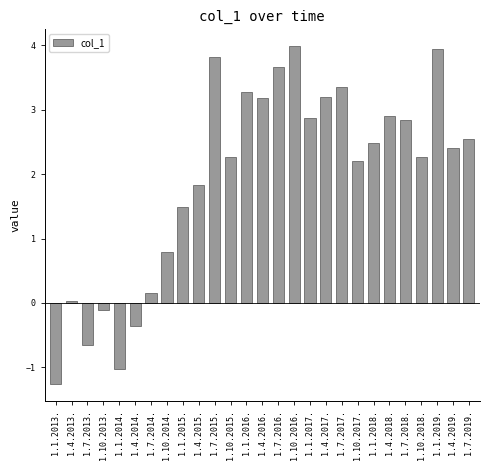

What is the label of the 6th bar from the left?

1.4.2014.